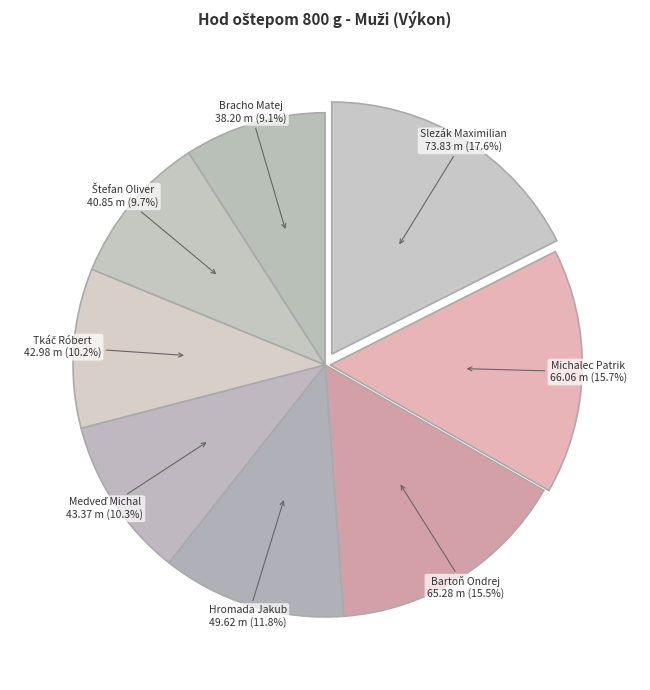

Does Slezák Maximilian account for over 50% of the chart?

No